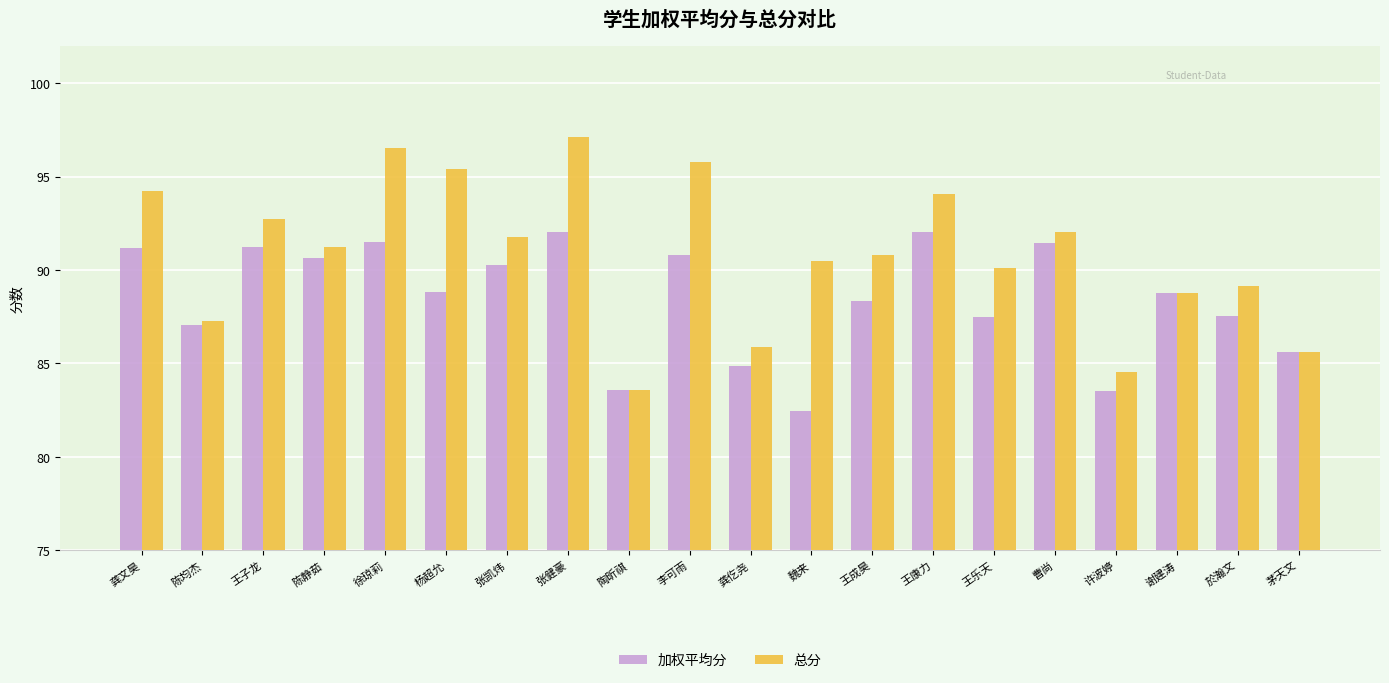

Which series has the largest range (max minus min)?

总分